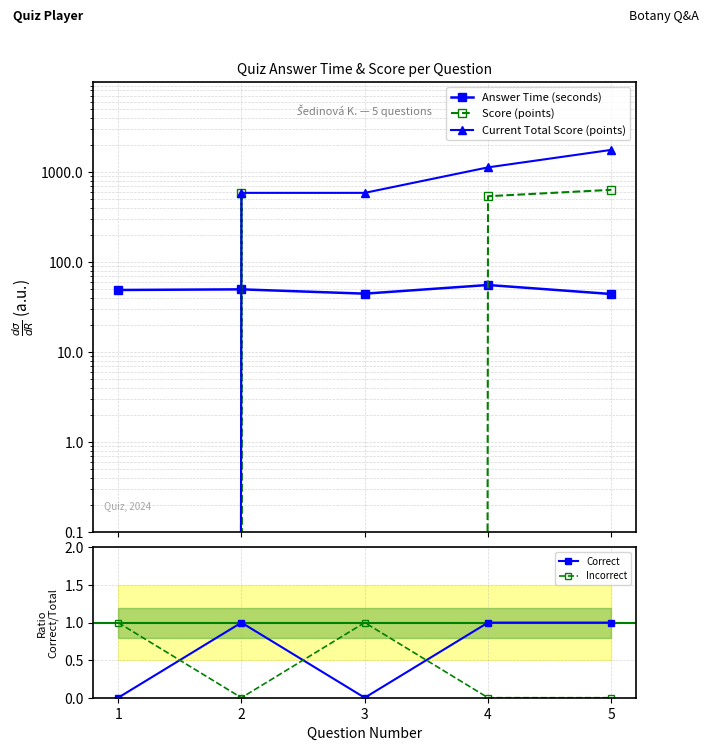

How many lines are shown in the chart?

5